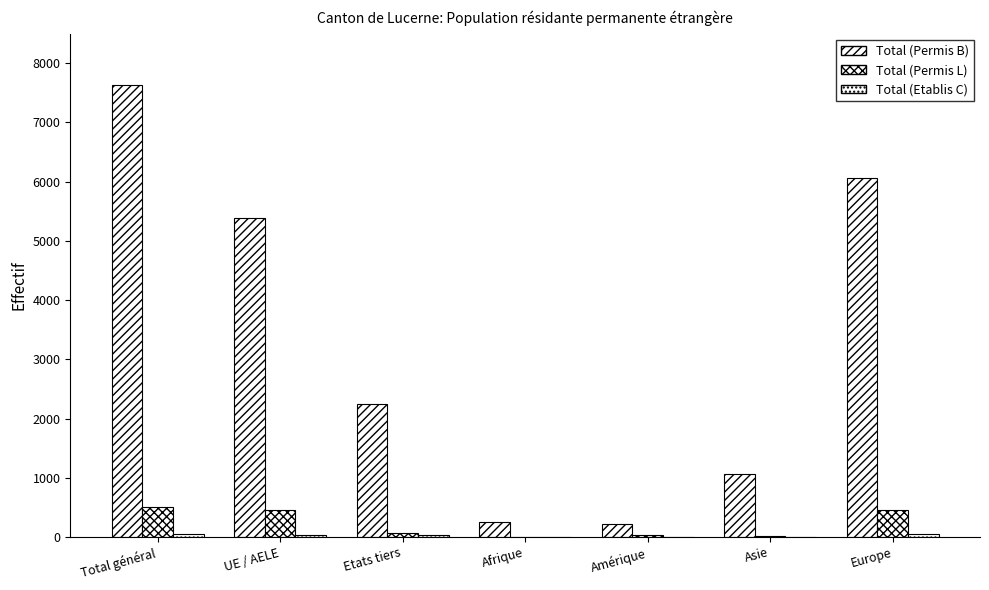

What is the difference between the second highest and second lowest values in the Total (Etablis C) series?

42